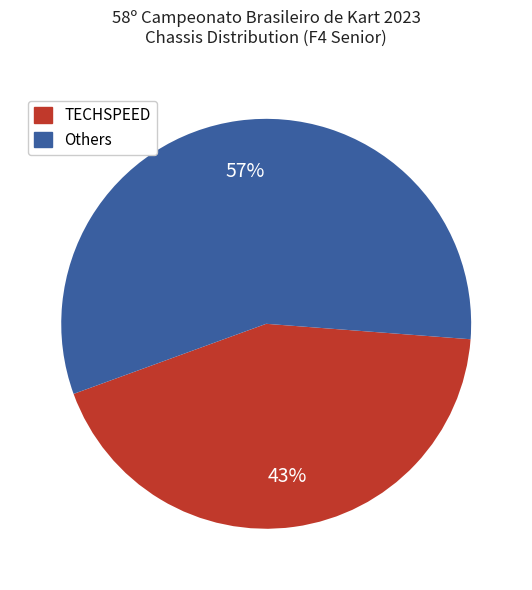

To the nearest percent, what is the average slice percentage?

50%